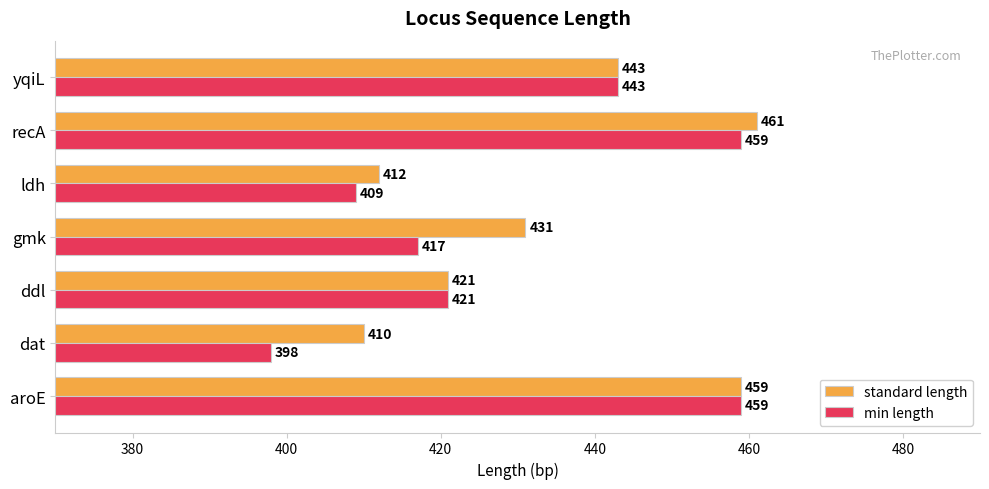

List the series in order of their overall mean, highest first.

standard length, min length